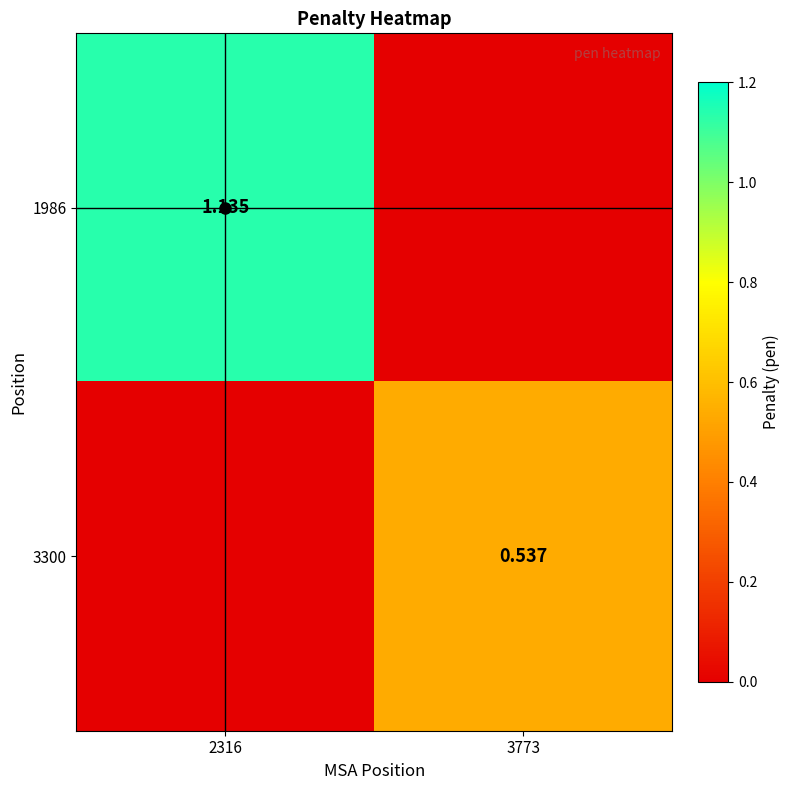

The value of 3300 at 3773 is 0.3. True or false?

False